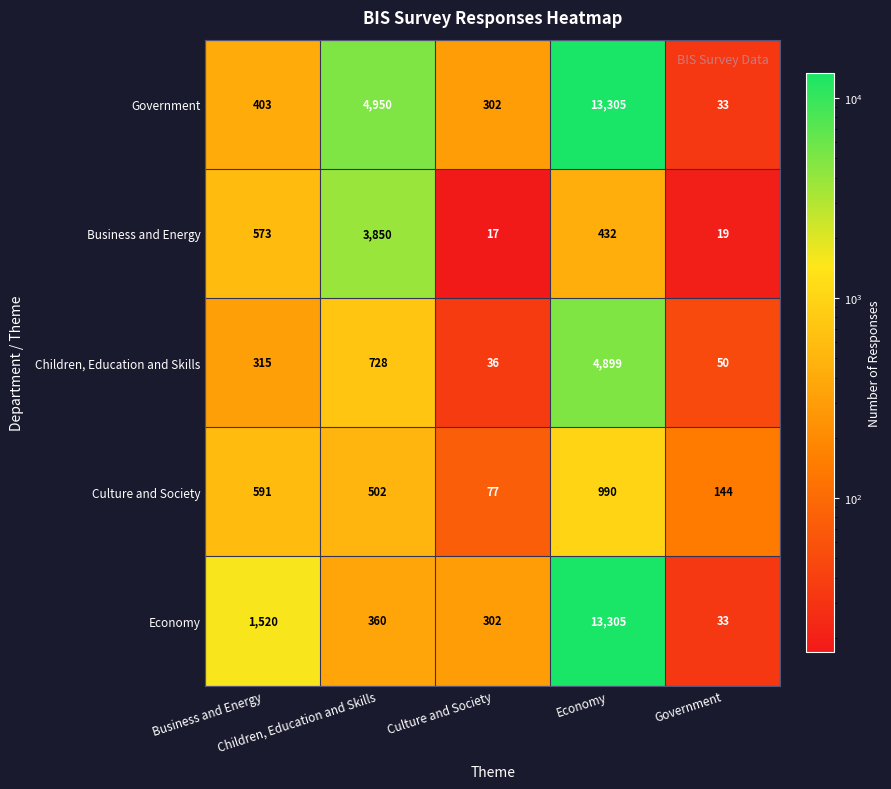

What is the minimum value shown in the chart?

17